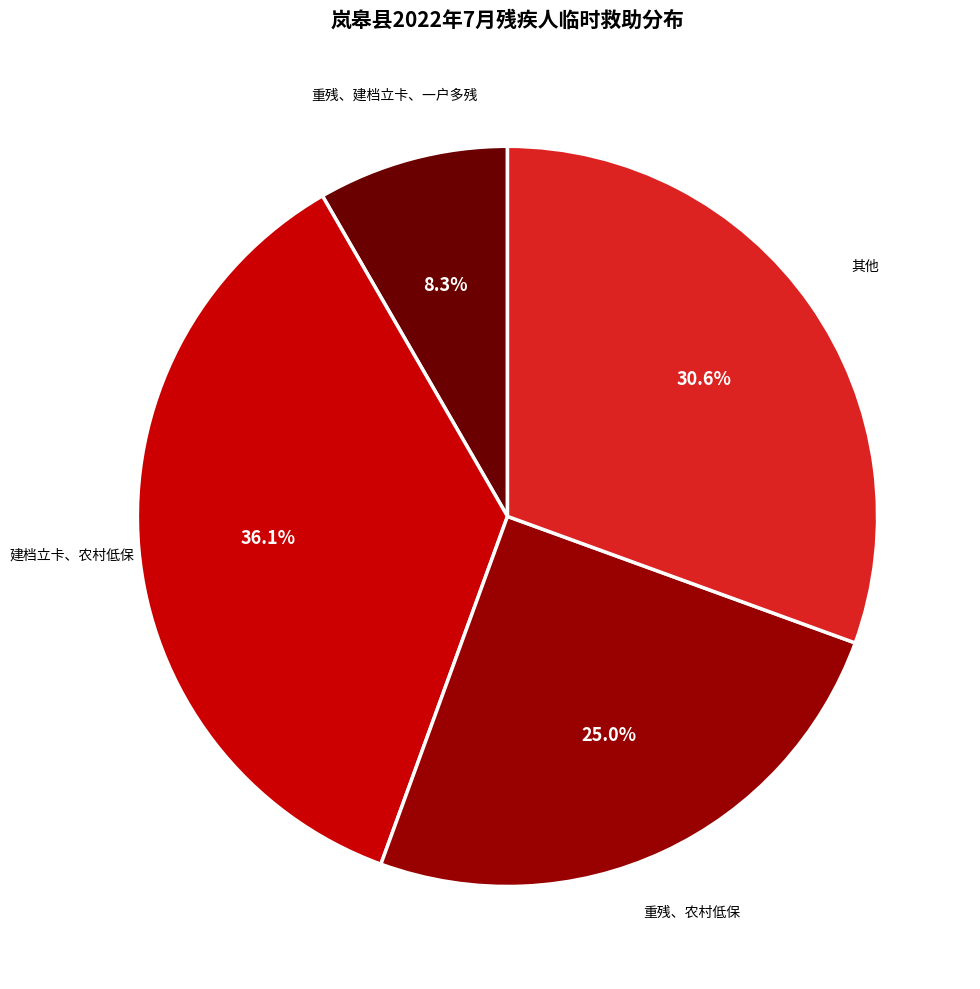

To the nearest percent, what is the difference between the largest and smallest slice percentages?

28%